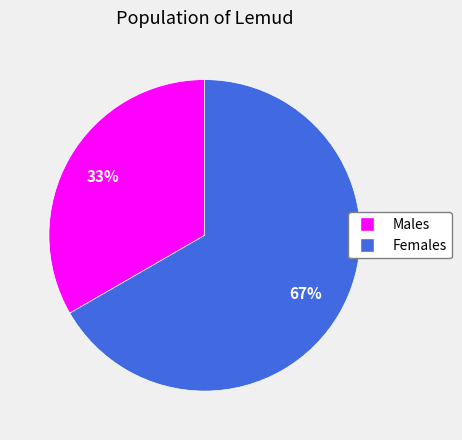

Does any single category account for the majority?

Yes